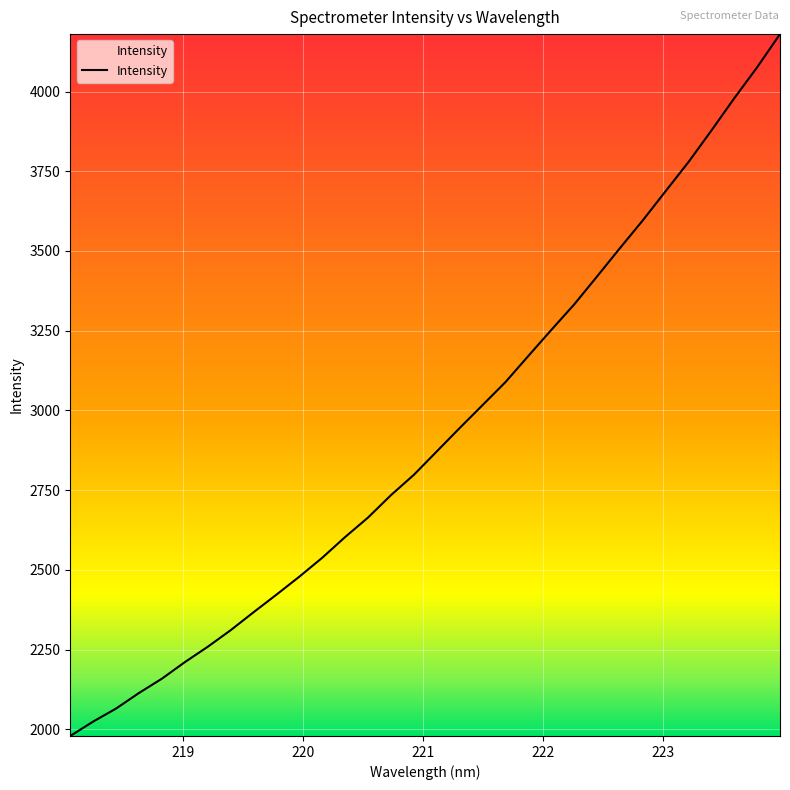

What is the smallest value displayed?

1979.1